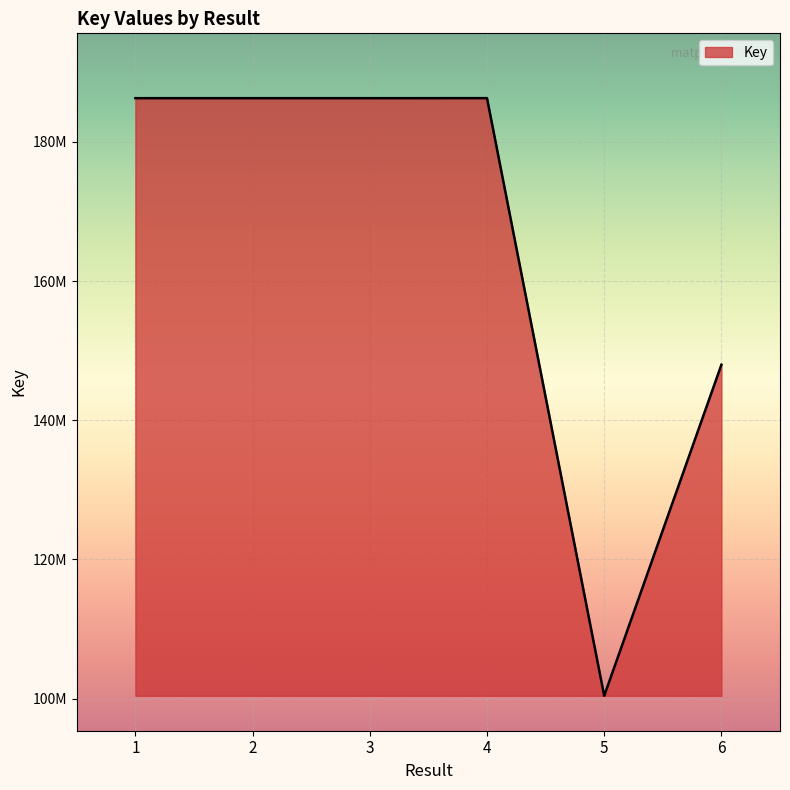

Does the chart display data point markers on the line(s)?

No